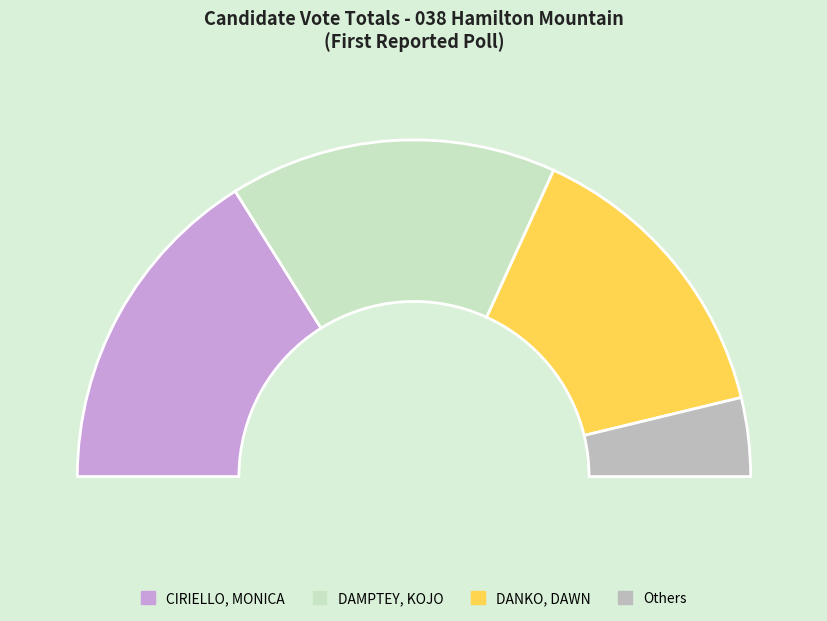

Which slice is the largest?

CIRIELLO, MONICA